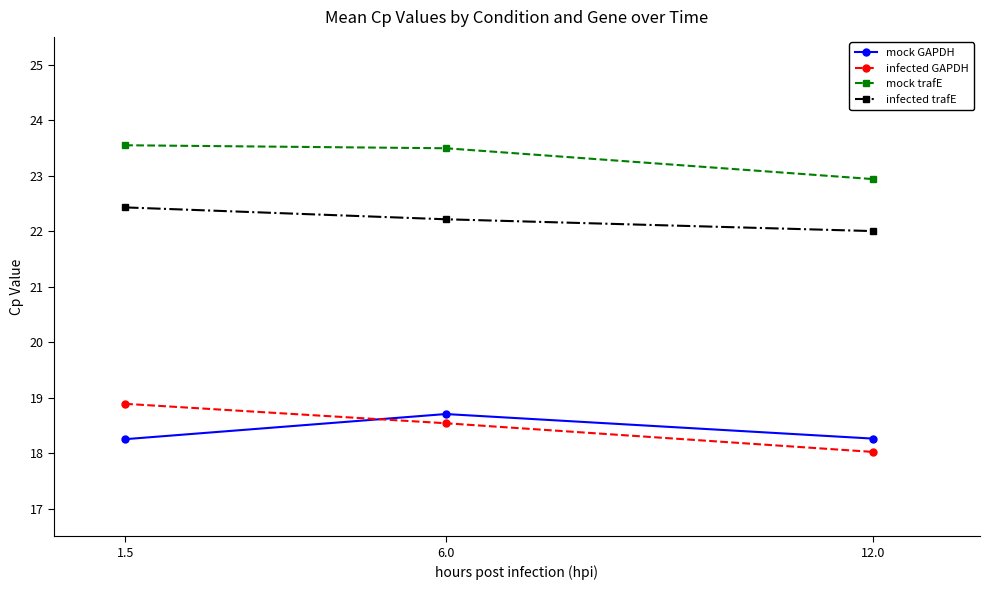

What is the highest value of the mock trafE series?

23.5